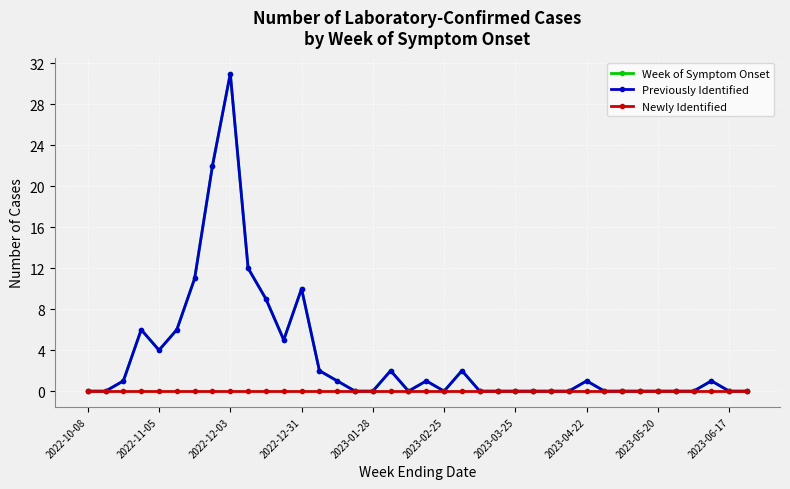

Does the chart have visible grid lines?

Yes